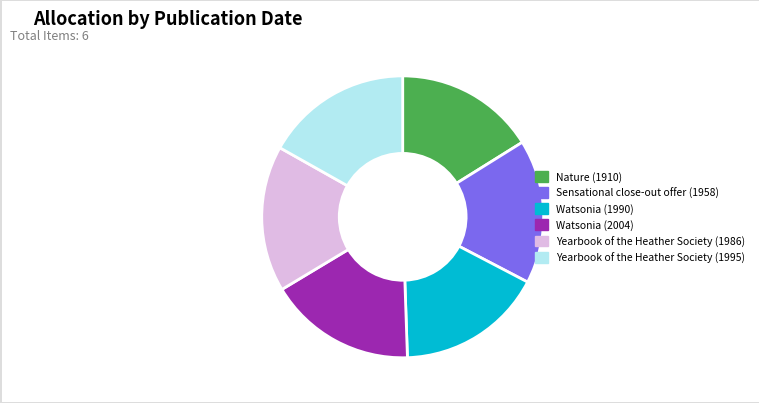

What is the ratio of the value at Nature (1910) to the value at Yearbook of the Heather Society (1995)?

1.0